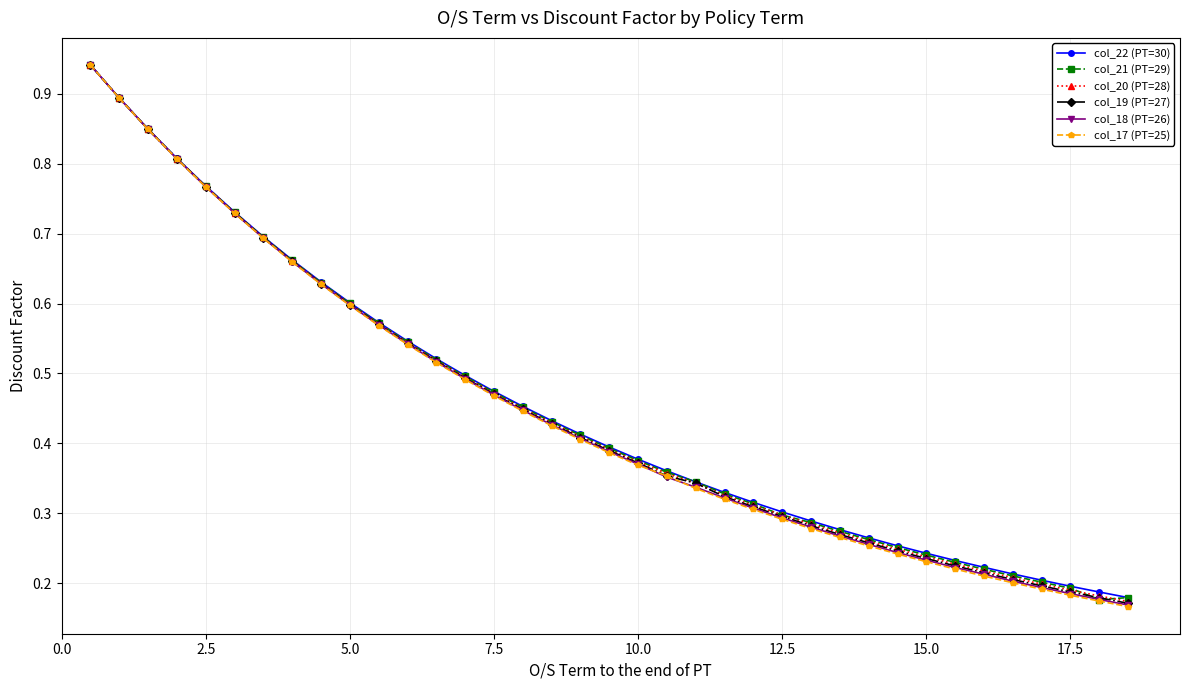

At how many categories does at least one series exceed 0?

37